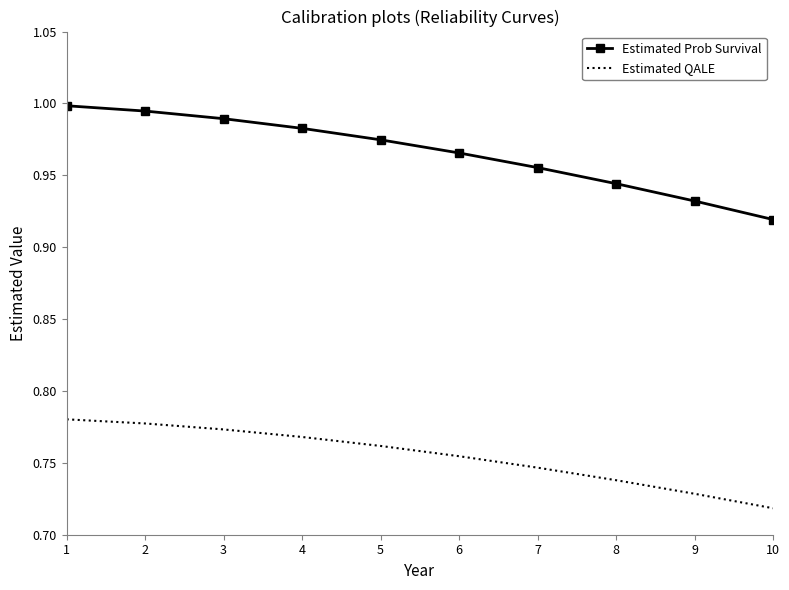

Which series changed the most between 1 and 7?

Estimated Prob Survival